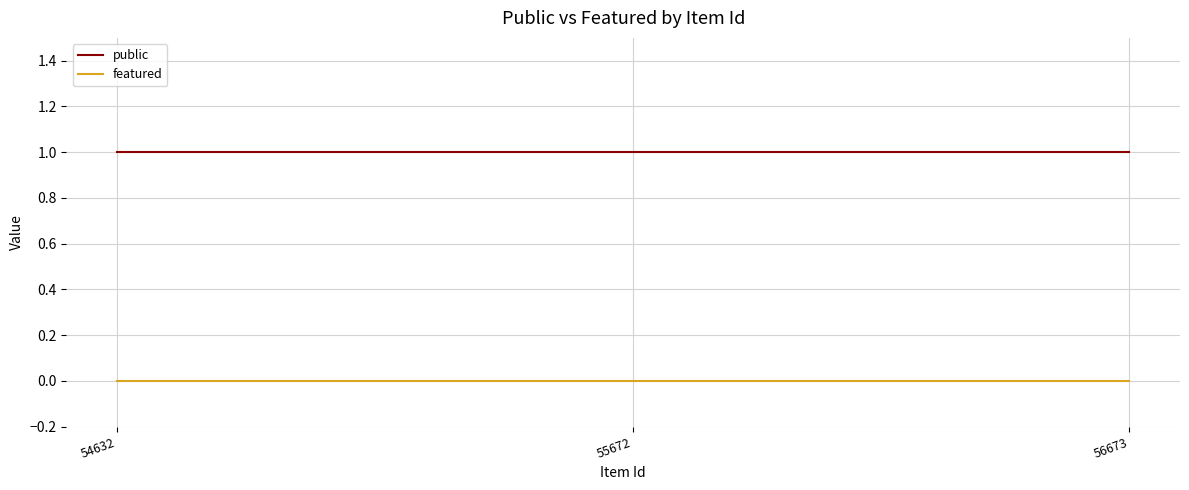

Is it true that featured equals 0 at 55672?

True